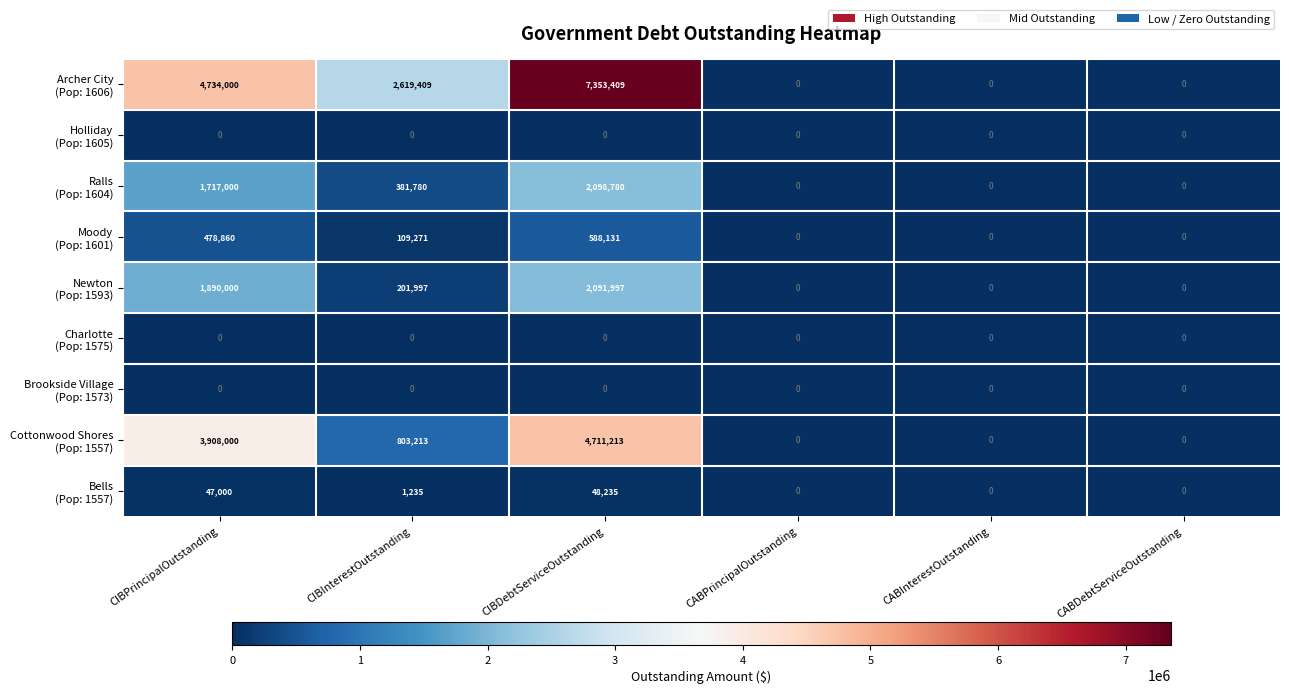

What is the spread (max minus min) of values at CIBDebtServiceOutstanding?

7353409